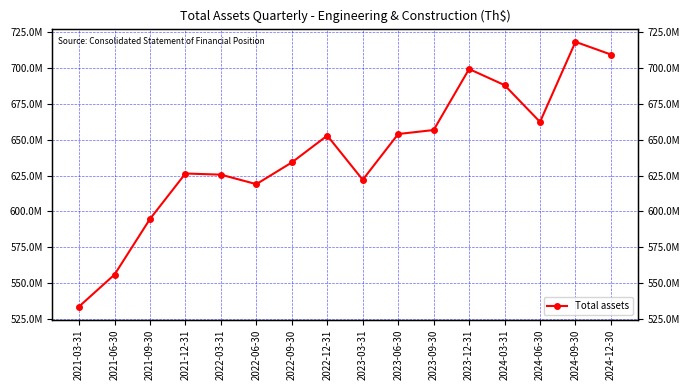

What is the ratio of the value at 2024-06-30 to the value at 2023-12-31?

0.9